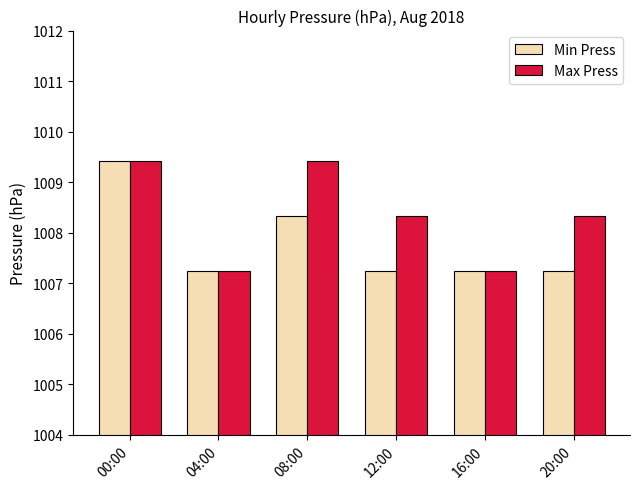

Does the chart contain stacked bars?

No